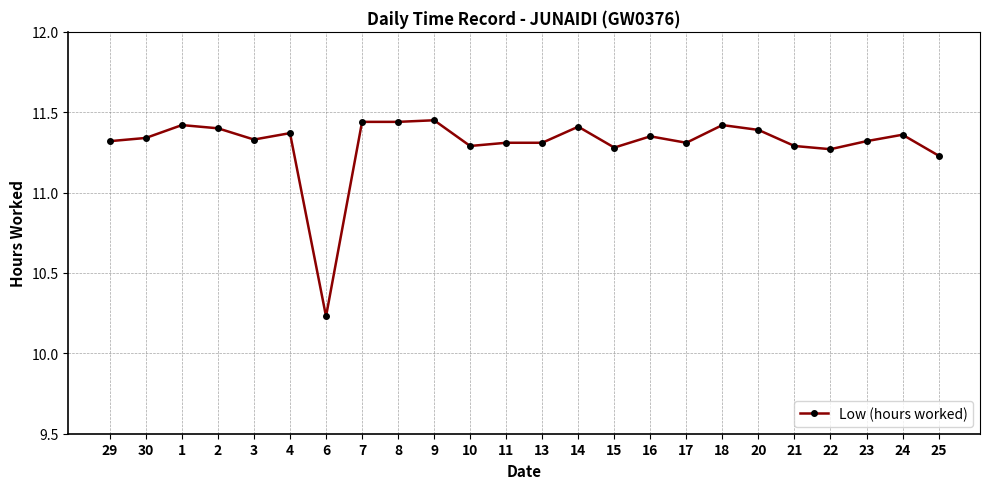

At which category does the chart reach its minimum across all series?

6